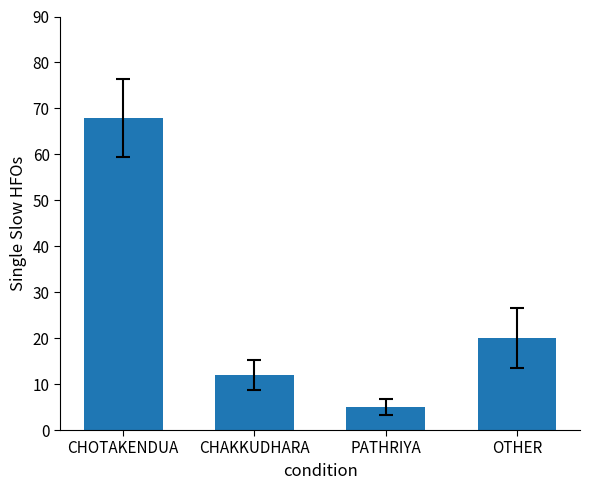

What is the sum of the values at PATHRIYA and CHOTAKENDUA?

73